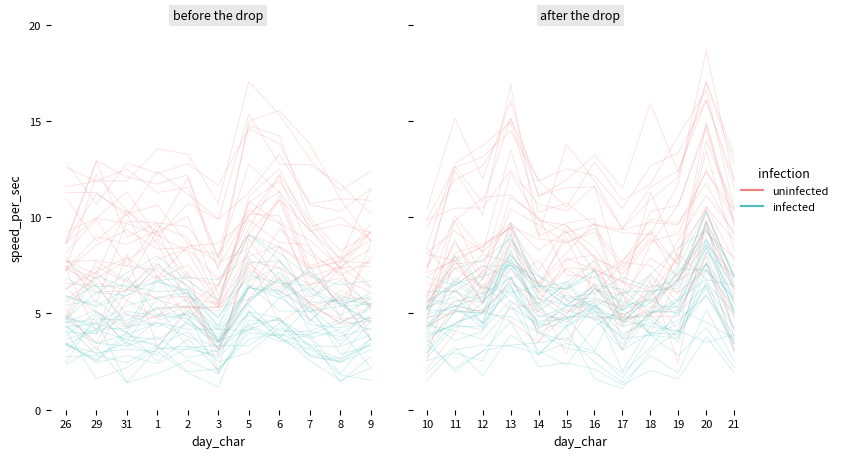

Is it true that uninfected equals 9.0 at 14?

True